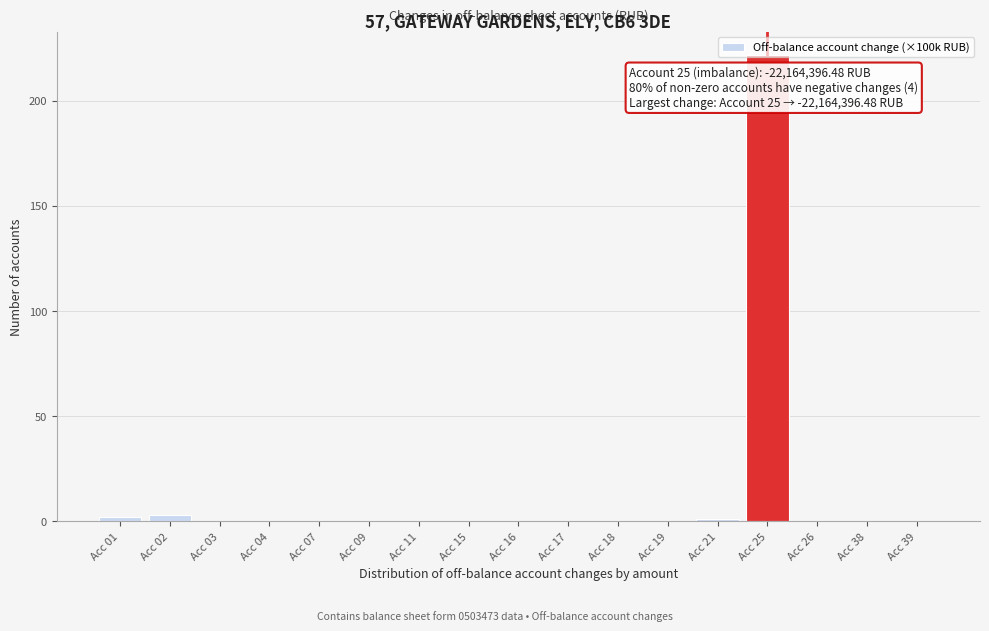

Which label corresponds to the largest value in the chart?

Acc 25